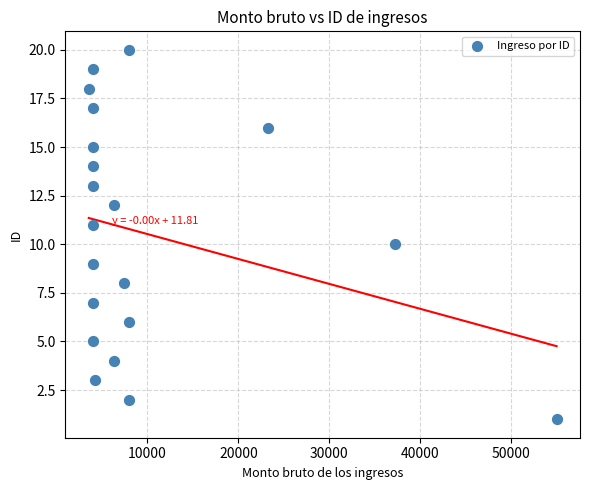

What is the range of Y values (max minus min)?

19